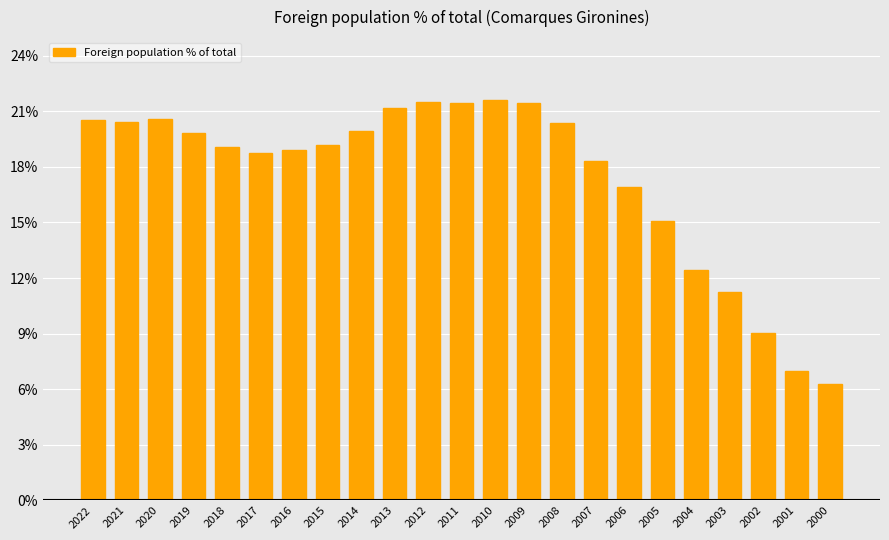

What is the difference between the second highest and second lowest values?

14.5